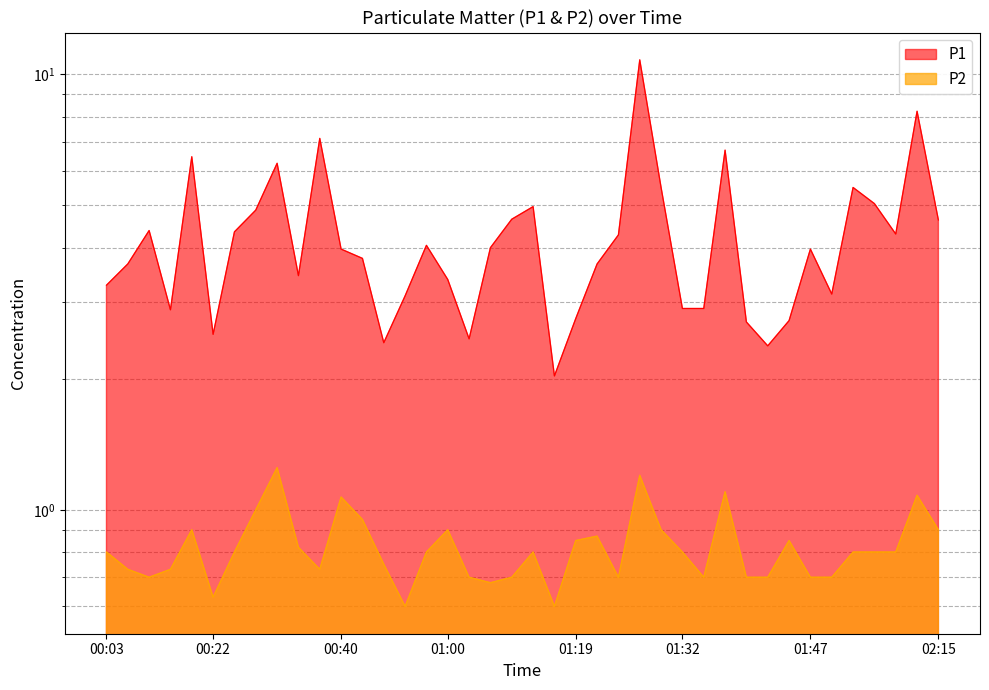

Reading left to right, extract all data points from this chart.

P1: 00:03=3.3	00:06=3.7	00:11=4.4	00:16=2.9	00:19=6.5	00:22=2.5	00:24=4.3	00:30=4.9	00:32=6.2	00:35=3.5	00:37=7.1	00:40=4.0	00:43=3.8	00:52=2.4	00:54=3.1	00:57=4.0	01:00=3.4	01:02=2.5	01:05=4.0	01:11=4.7	01:14=5.0	01:16=2.0	01:19=2.8	01:21=3.7	01:24=4.3	01:27=10.8	01:29=5.5	01:32=2.9	01:34=2.9	01:37=6.7	01:39=2.7	01:42=2.4	01:44=2.7	01:47=4.0	01:59=3.1	02:04=5.5	02:07=5.0	02:10=4.3	02:13=8.2	02:15=4.6
P2: 00:03=0.8	00:06=0.7	00:11=0.7	00:16=0.7	00:19=0.9	00:22=0.6	00:24=0.8	00:30=1.0	00:32=1.2	00:35=0.8	00:37=0.7	00:40=1.1	00:43=0.9	00:52=0.8	00:54=0.6	00:57=0.8	01:00=0.9	01:02=0.7	01:05=0.7	01:11=0.7	01:14=0.8	01:16=0.6	01:19=0.8	01:21=0.9	01:24=0.7	01:27=1.2	01:29=0.9	01:32=0.8	01:34=0.7	01:37=1.1	01:39=0.7	01:42=0.7	01:44=0.8	01:47=0.7	01:59=0.7	02:04=0.8	02:07=0.8	02:10=0.8	02:13=1.1	02:15=0.9